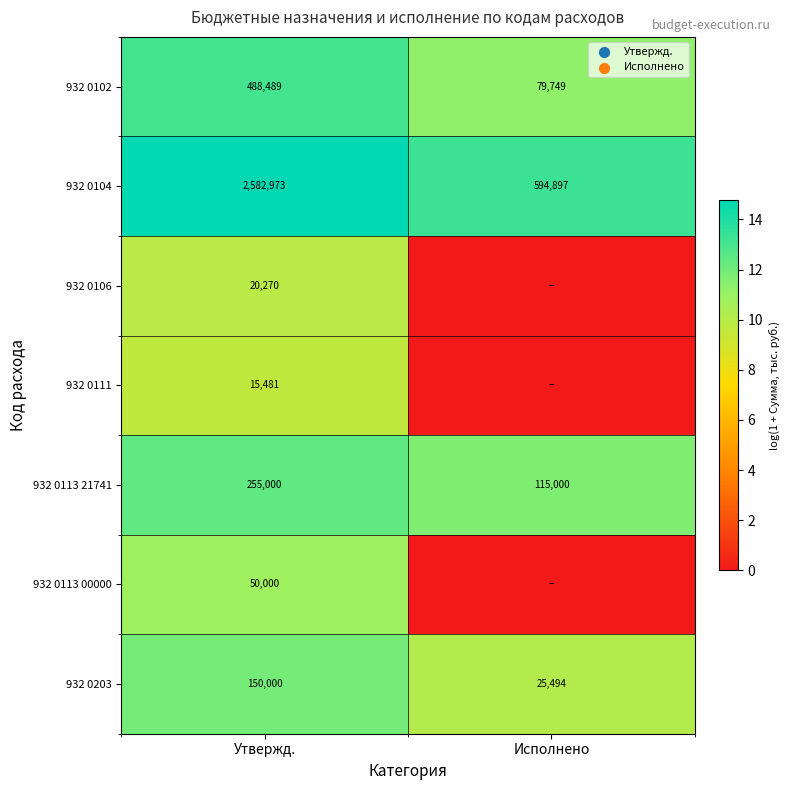

What is the spread (max minus min) of values at Исполнено?

13.3